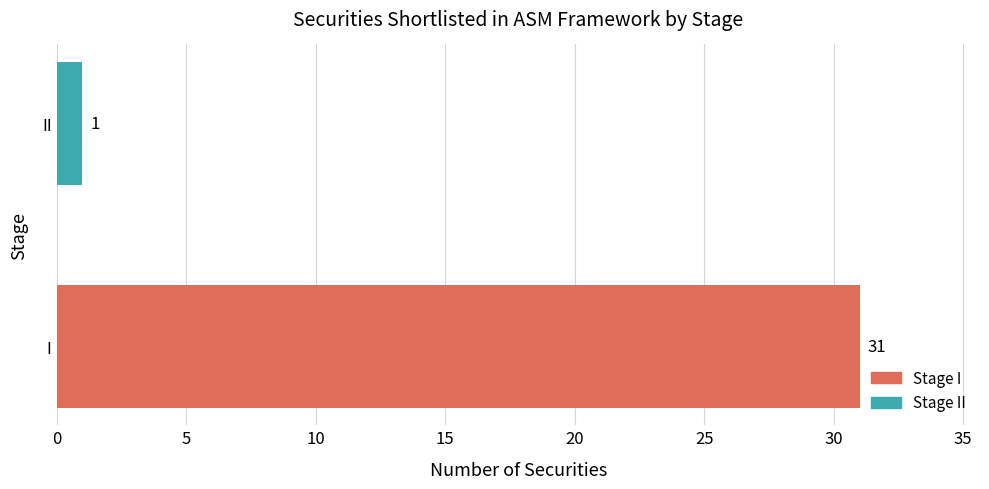

What is the approximate value at I?

31